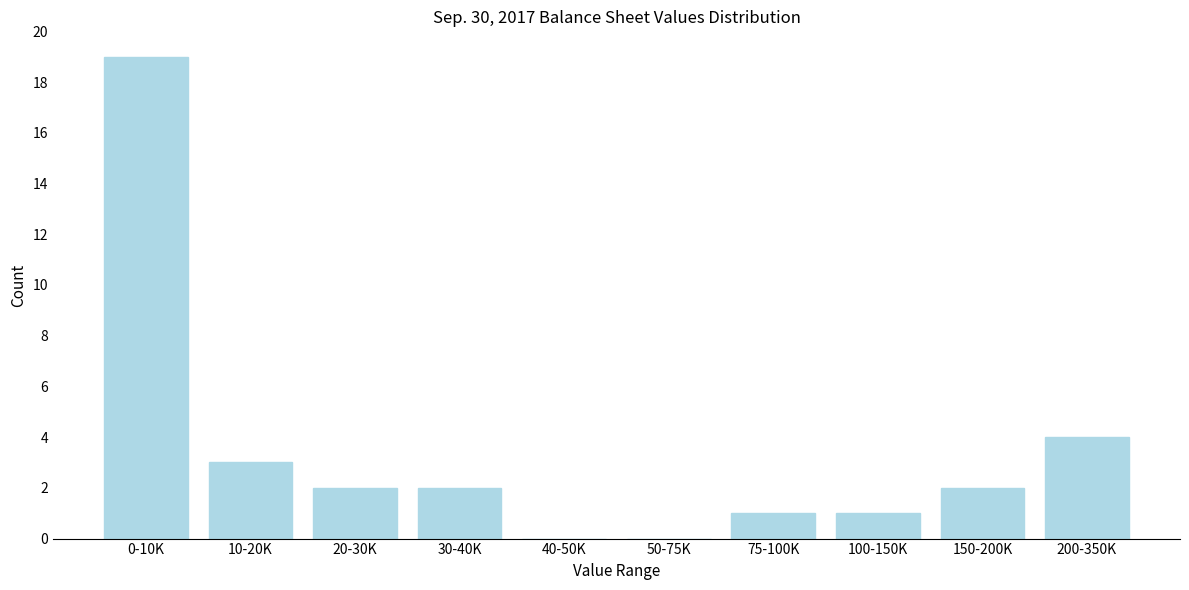

Reading right to left, what are all the values shown in this chart?

200-350K=4	150-200K=2	100-150K=1	75-100K=1	50-75K=0	40-50K=0	30-40K=2	20-30K=2	10-20K=3	0-10K=19